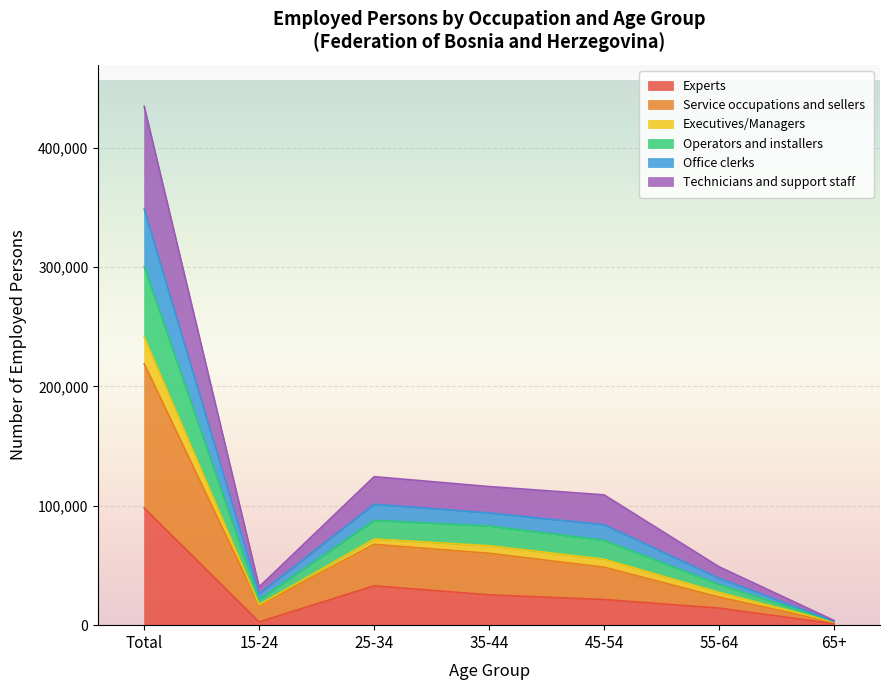

At which category is the sum across all series the highest?

Total